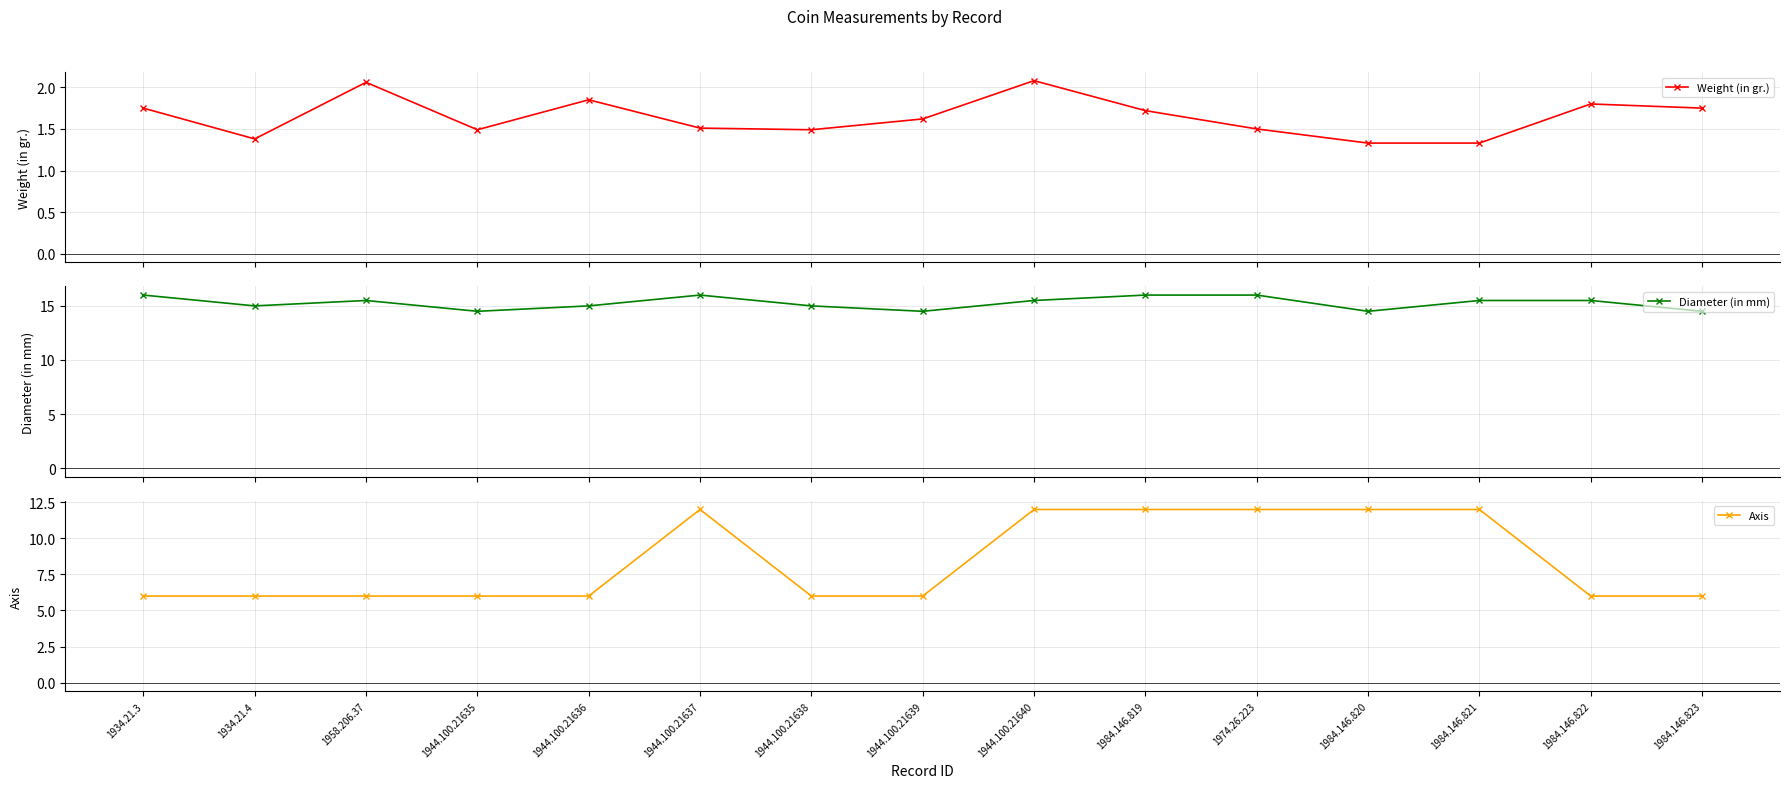

Is this an area chart (filled region under the line)?

No